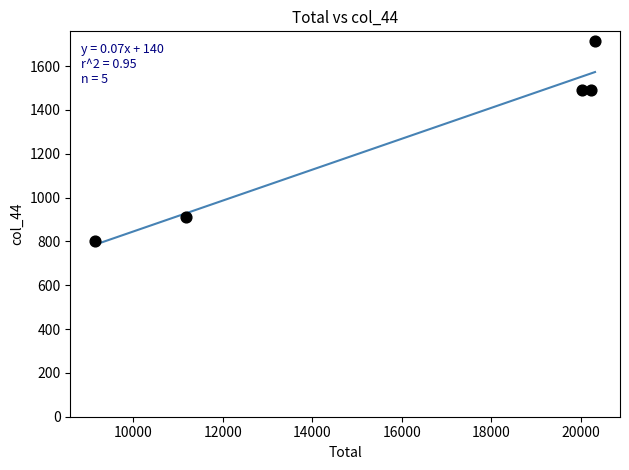

What is the range of Y values (max minus min)?

911